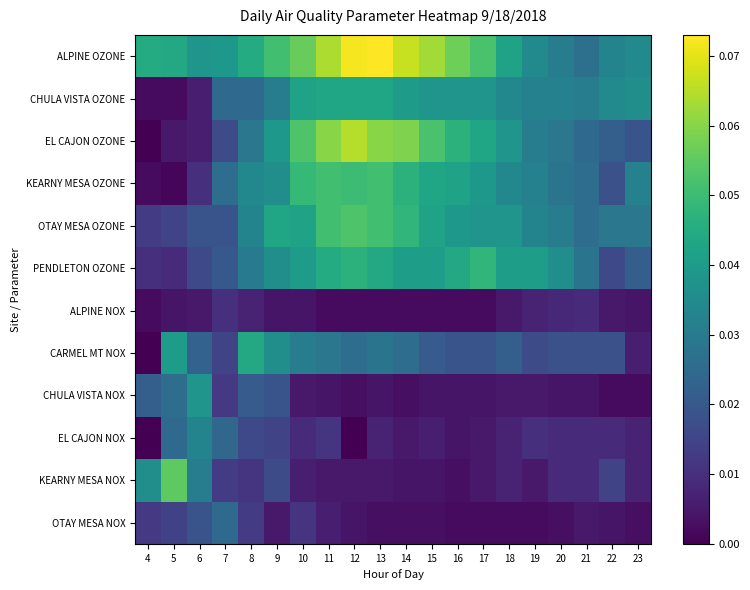

At which category is the sum across all series the highest?

11